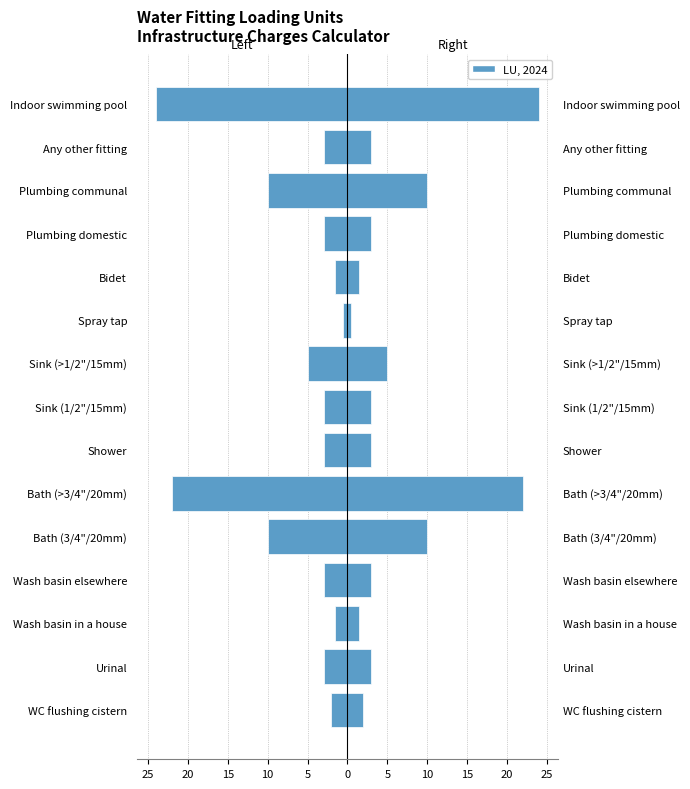

Are the bars grouped side by side (vs. stacked)?

Yes